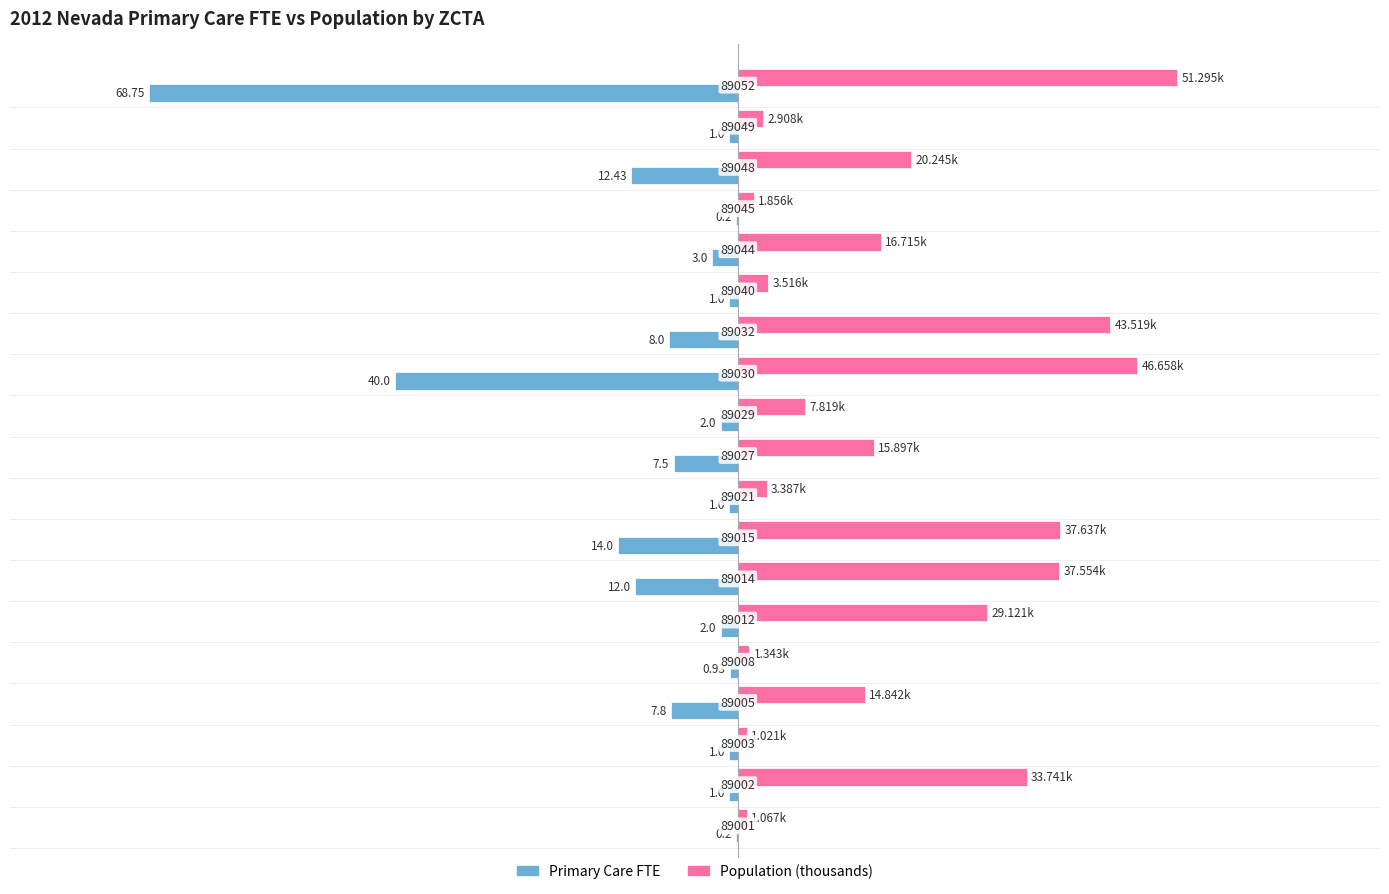

What are all the series names shown in the legend?

Primary Care FTE, Population (thousands)